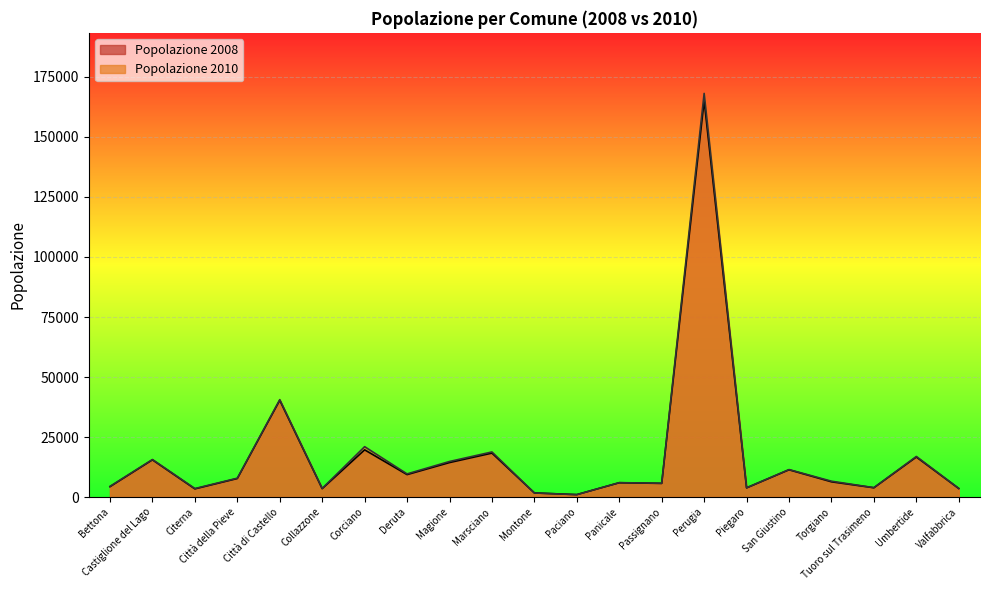

What are all the series names shown in the legend?

Popolazione 2008, Popolazione 2010